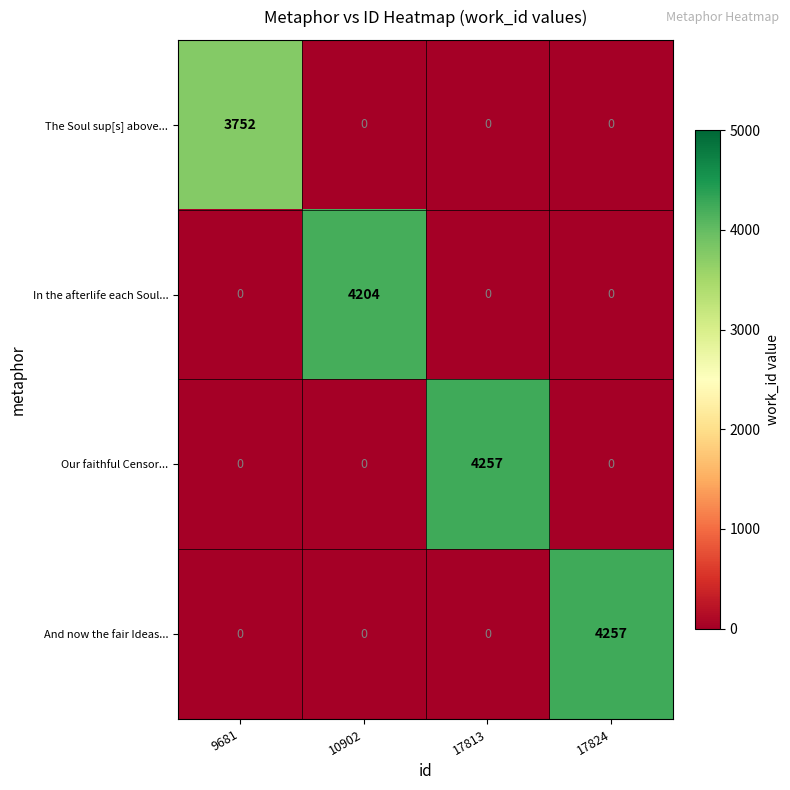

What is the difference between the maximum and minimum values in the And now the fair Ideas... series?

4257